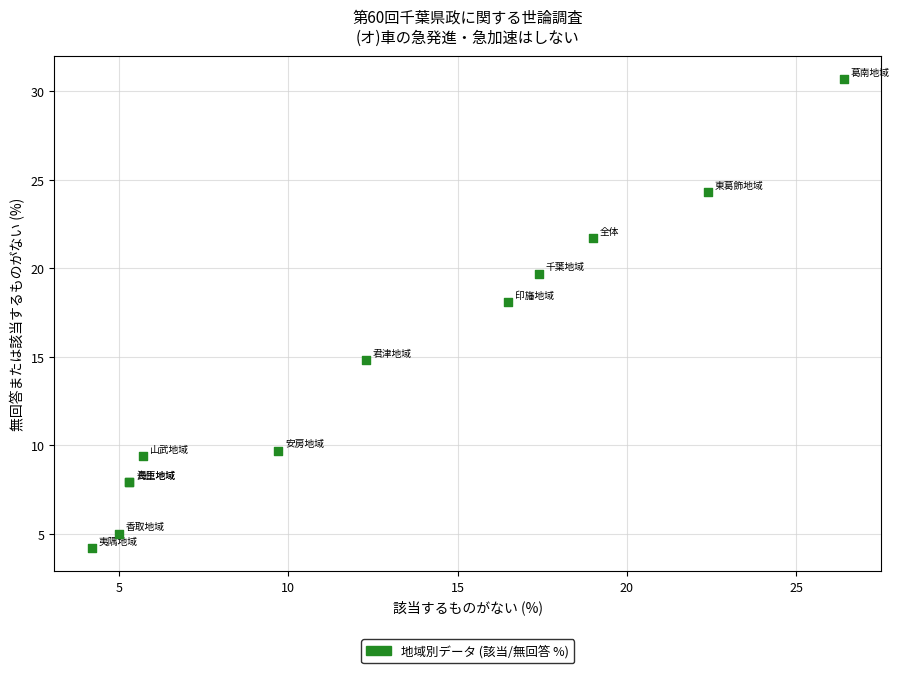

What Y value in the scatter plot is closest to 17?

18.1